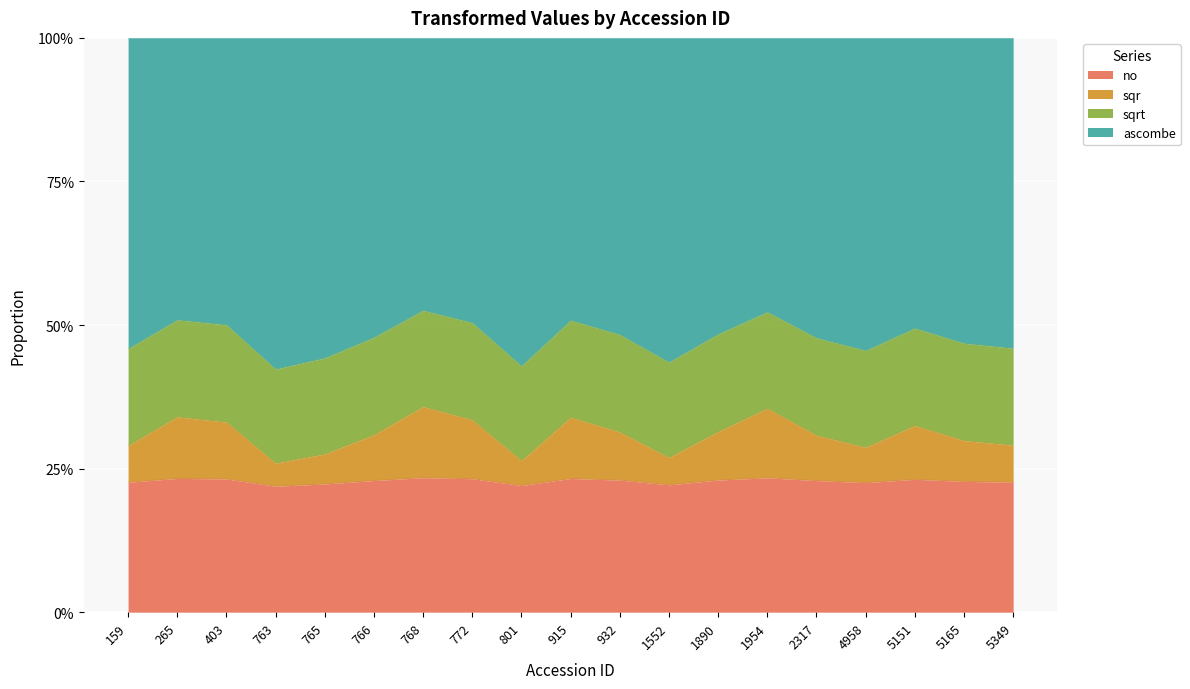

Is it true that sqrt equals 0.2 at 768?

True